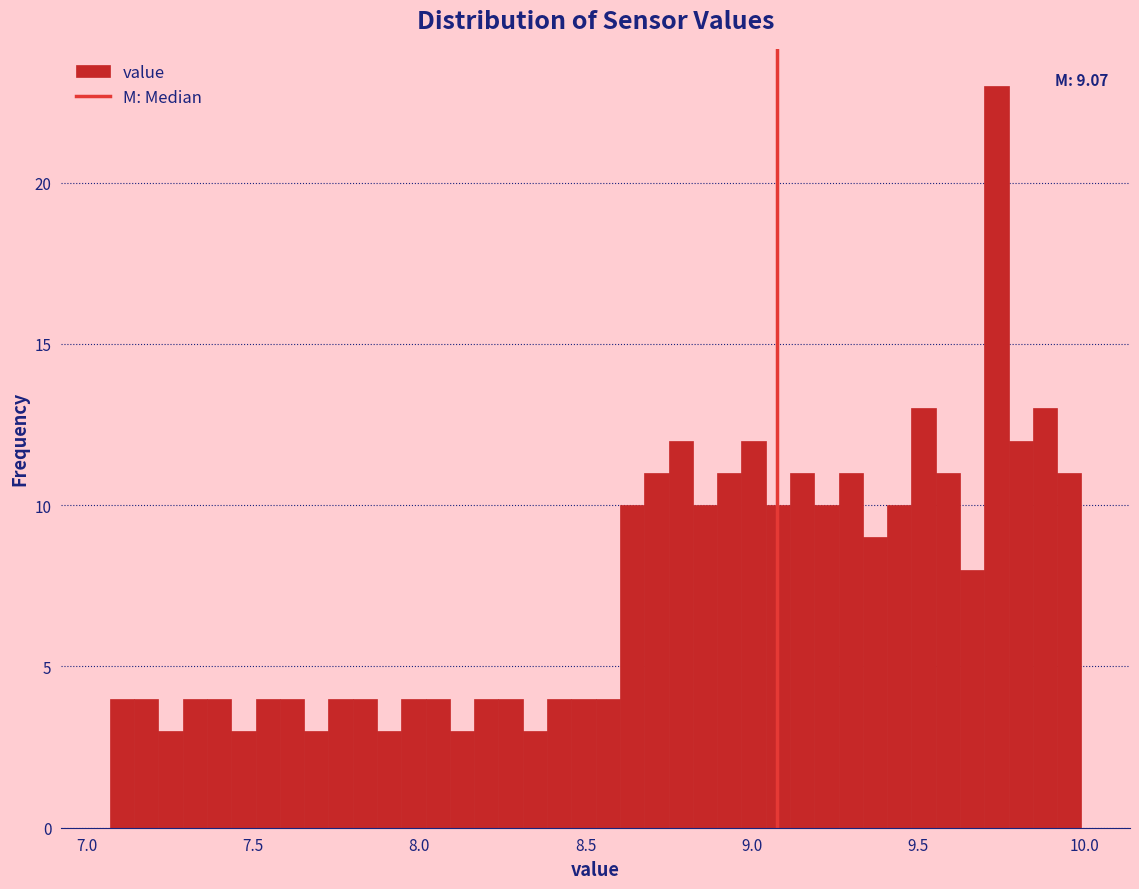

Around what value on the x-axis is the tallest bar? Give the approximate position of its centre, as read against the axis.

9.75